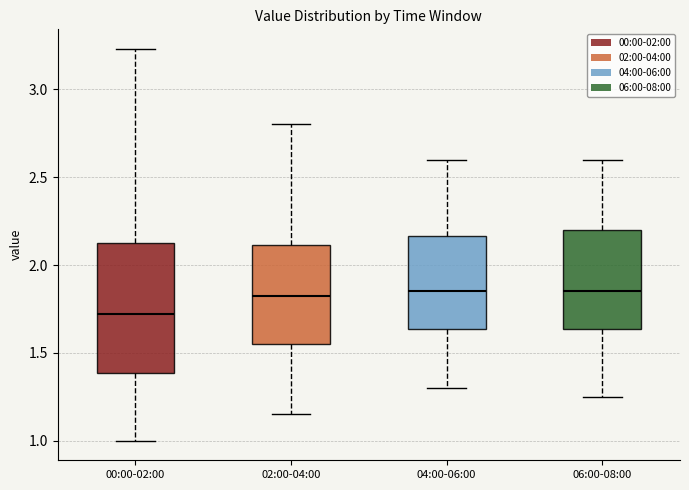

Reading left to right, transcribe this box plot: for each box, give where its median line is, the range the box spans, and where its two whiskers end, as read against the y-axis. The values are not printed on the chart, so give them approximately, as read against the axis.

00:00-02:00: median 1.70, box 1.40 to 2.15, whiskers 1.00 to 3.25
02:00-04:00: median 1.85, box 1.55 to 2.10, whiskers 1.15 to 2.80
04:00-06:00: median 1.85, box 1.65 to 2.15, whiskers 1.30 to 2.60
06:00-08:00: median 1.85, box 1.65 to 2.20, whiskers 1.25 to 2.60